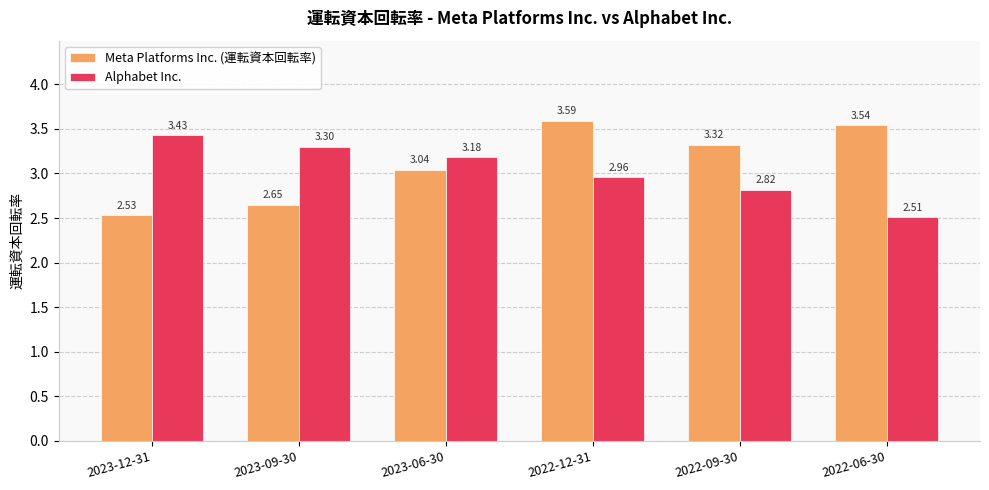

At which label does Alphabet Inc. reach its peak?

2023-12-31